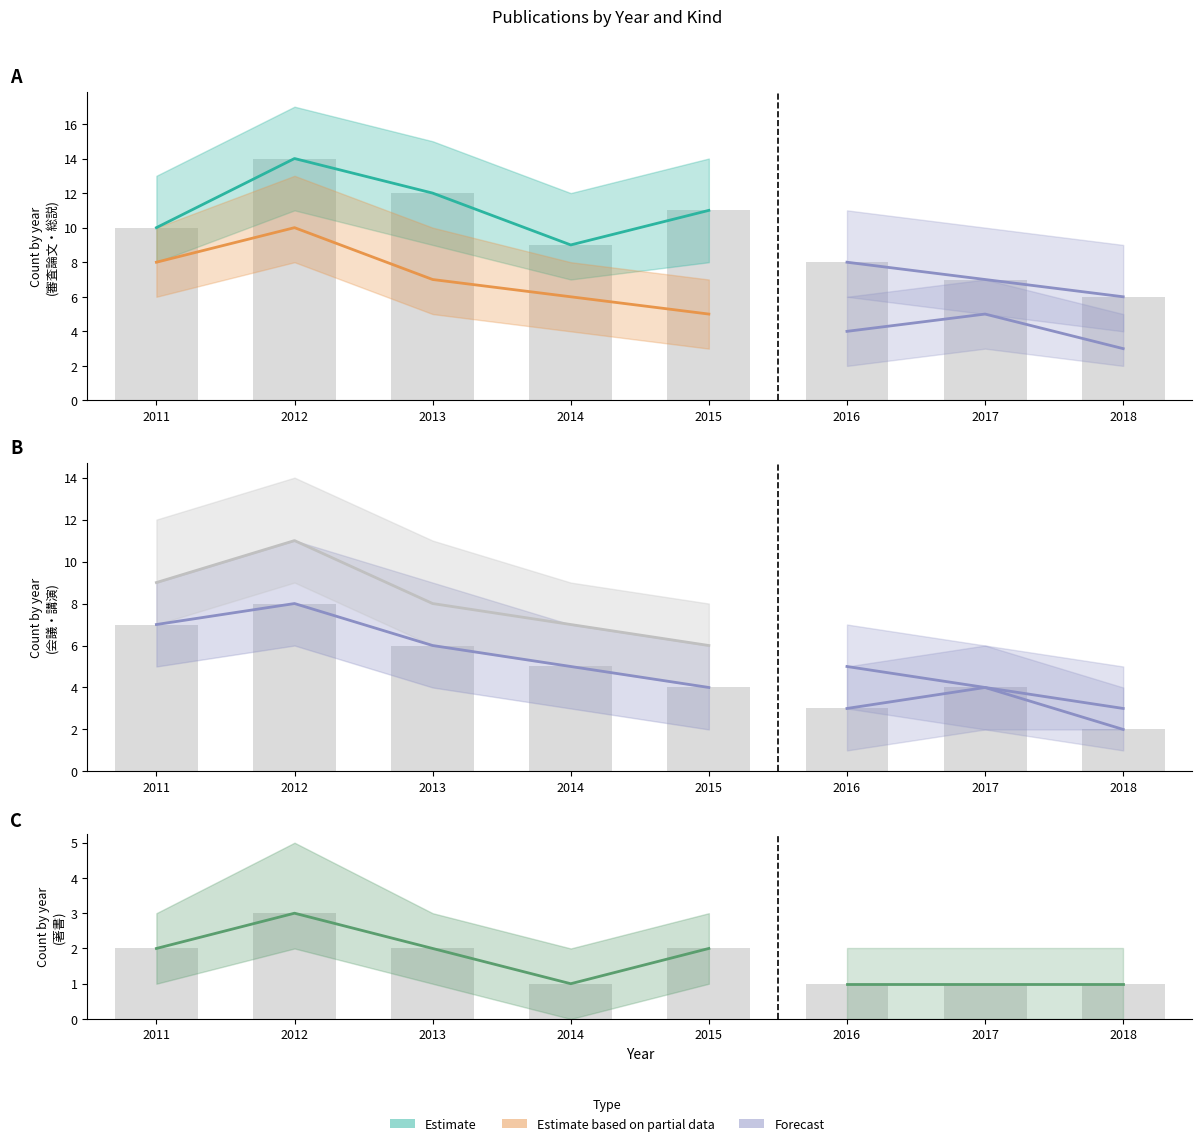

Are the bars grouped side by side (vs. stacked)?

Yes